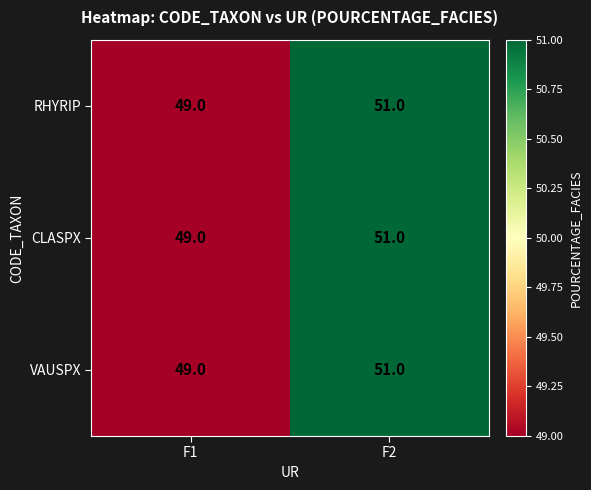

How many categories are shown in the chart?

2